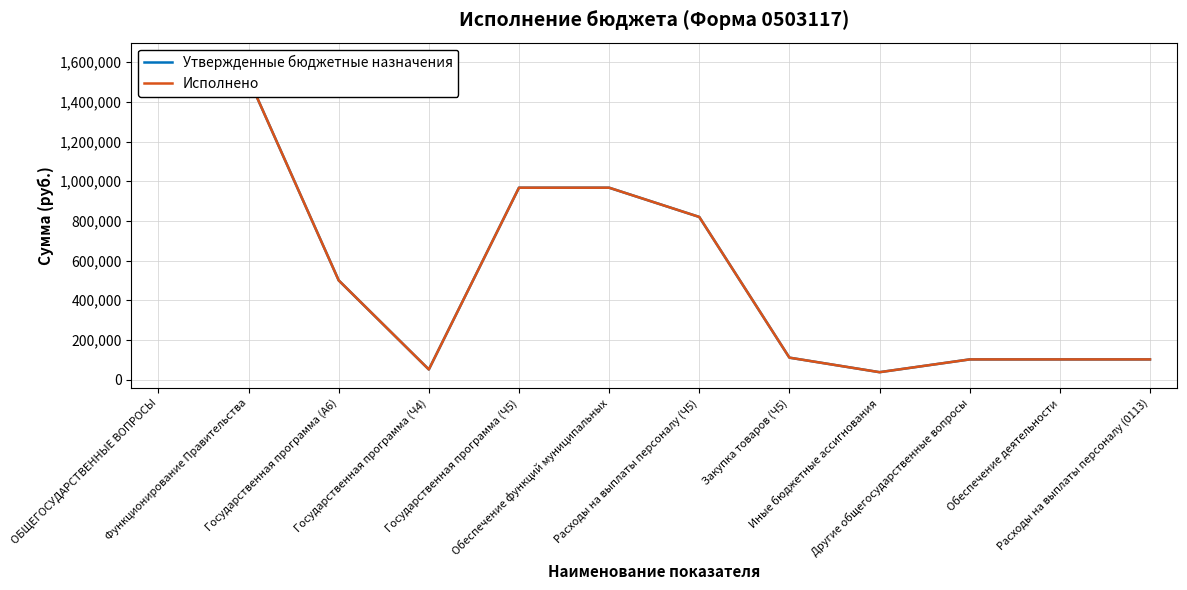

What are all the series names shown in the legend?

Утвержденные бюджетные назначения, Исполнено